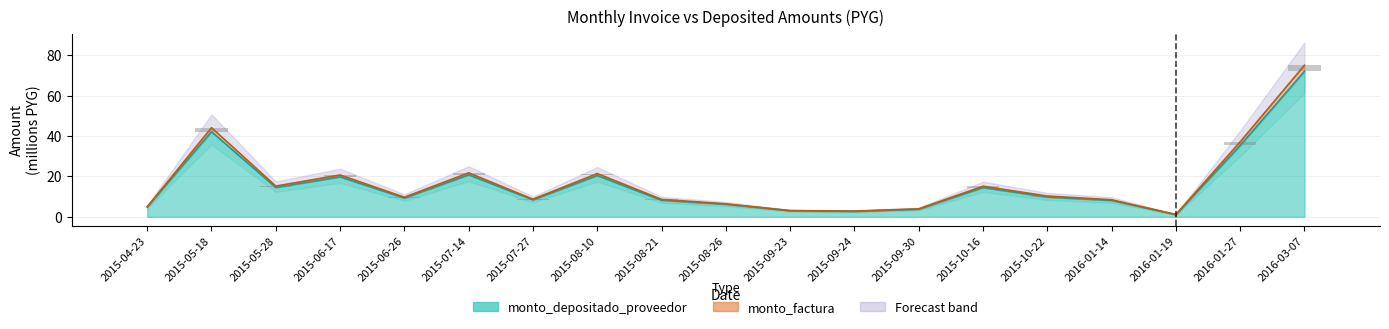

Rank the series by their maximum value, from highest to lowest.

monto_factura, monto_depositado_proveedor